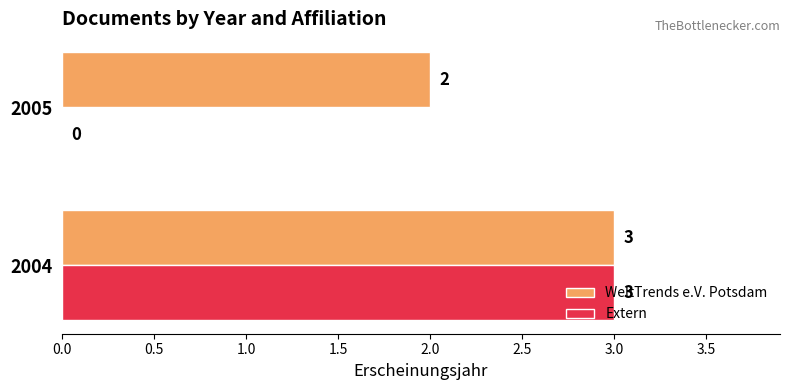

Which series changed the most between 2004 and 2005?

Extern